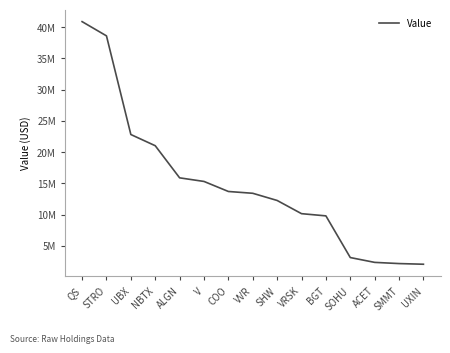

What position from the left is ALGN?

5